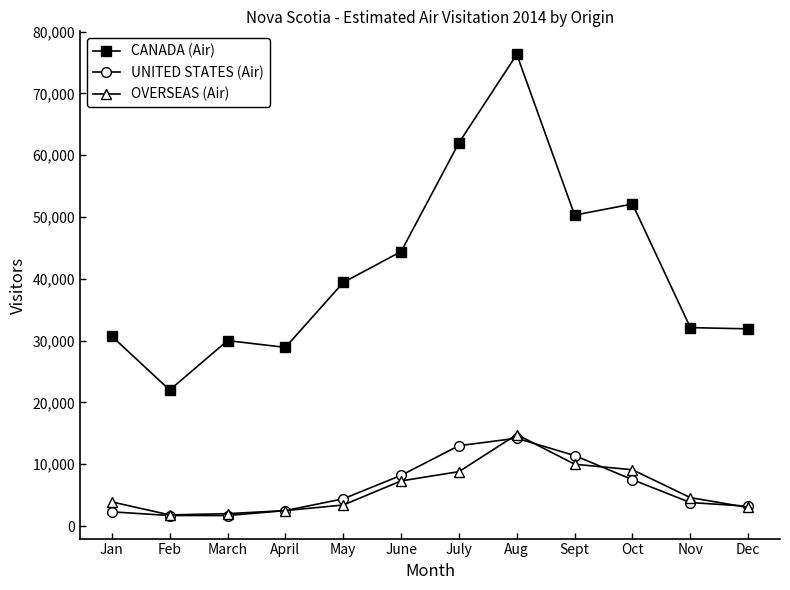

Which series has the largest total across all categories?

CANADA (Air)